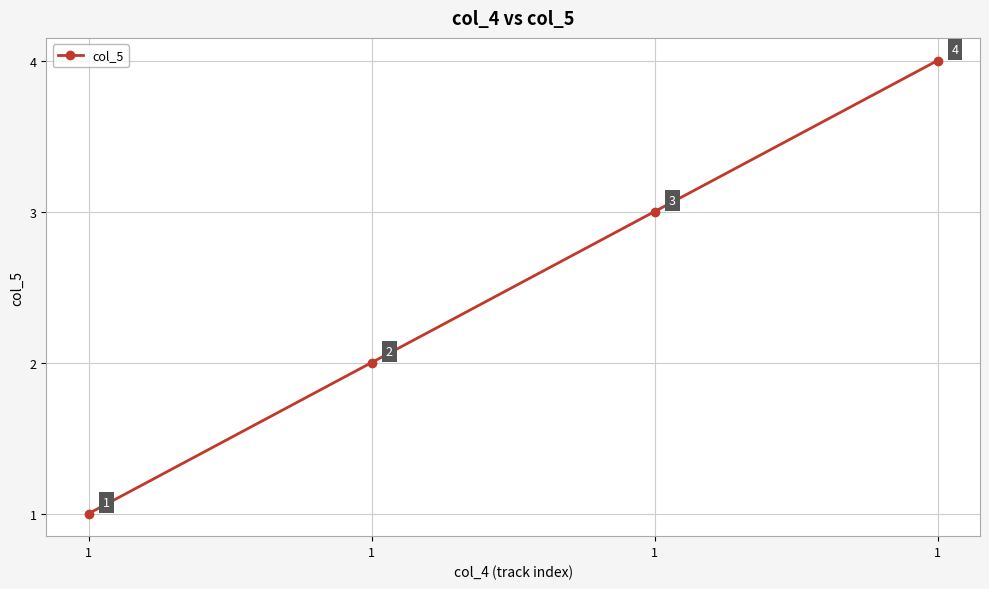

How many categories are shown in the chart?

4